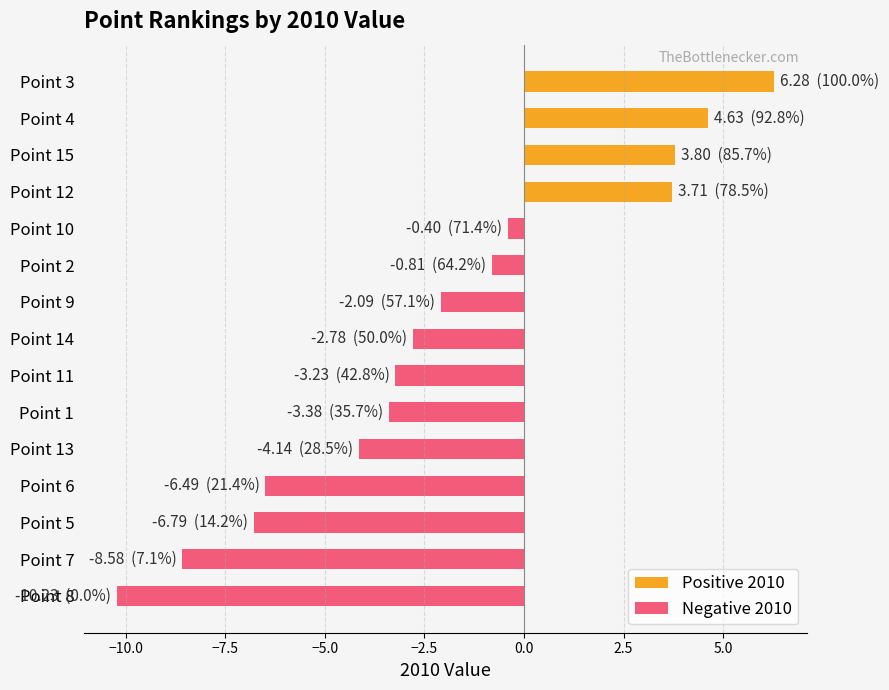

Rank the series at Point 8 from highest to lowest value.

Positive 2010, Negative 2010